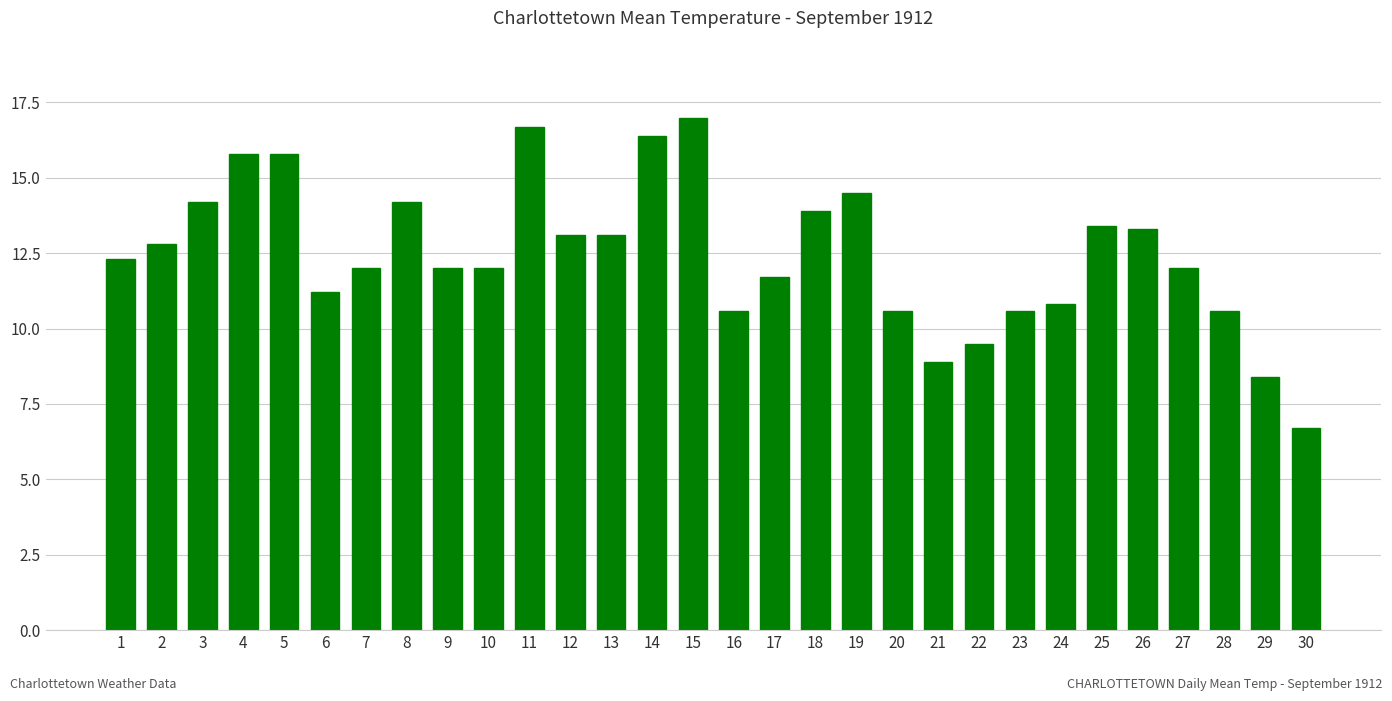

Which has a higher value, 15 or 7?

15